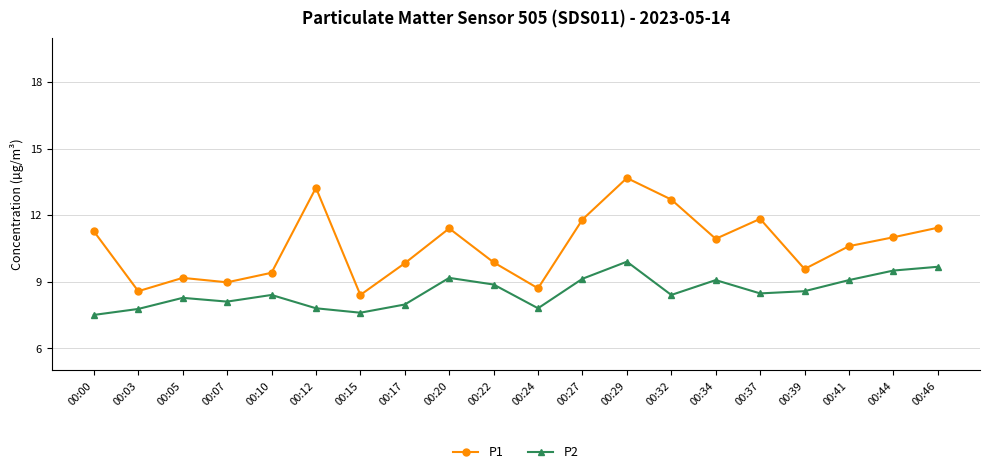

What is the value of the P2 point at the 10th from the left?

8.9